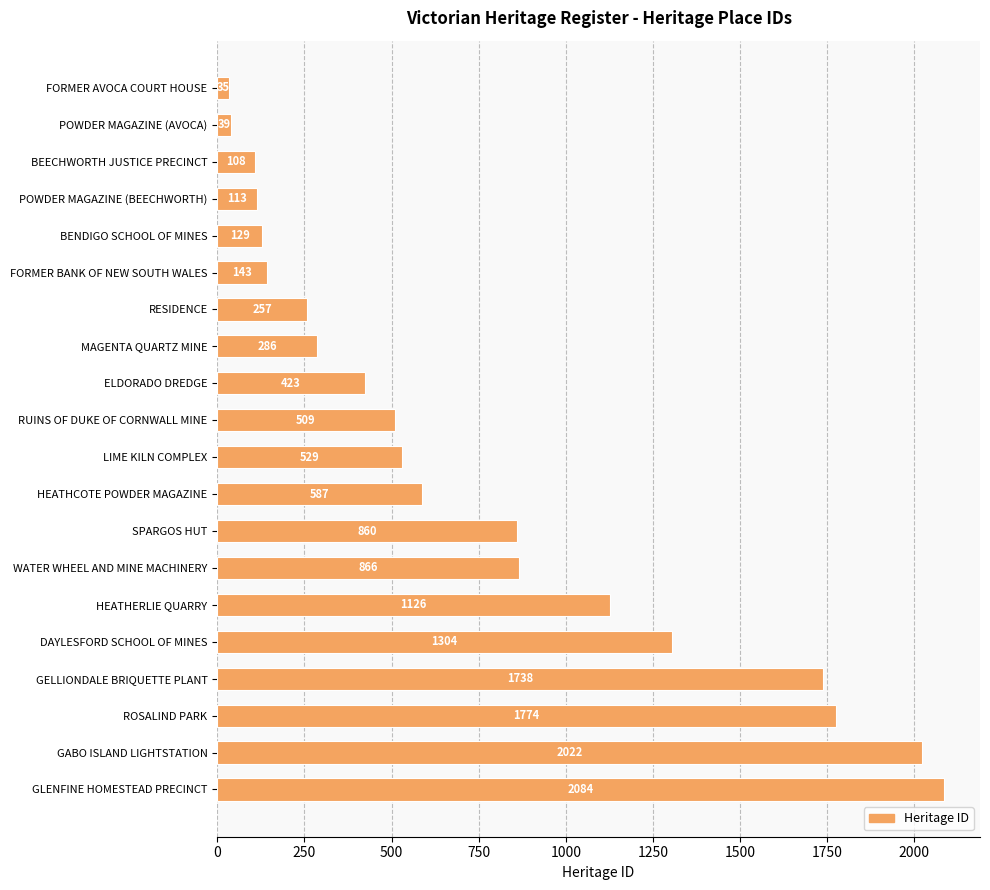

How many distinct data groups are displayed?

1